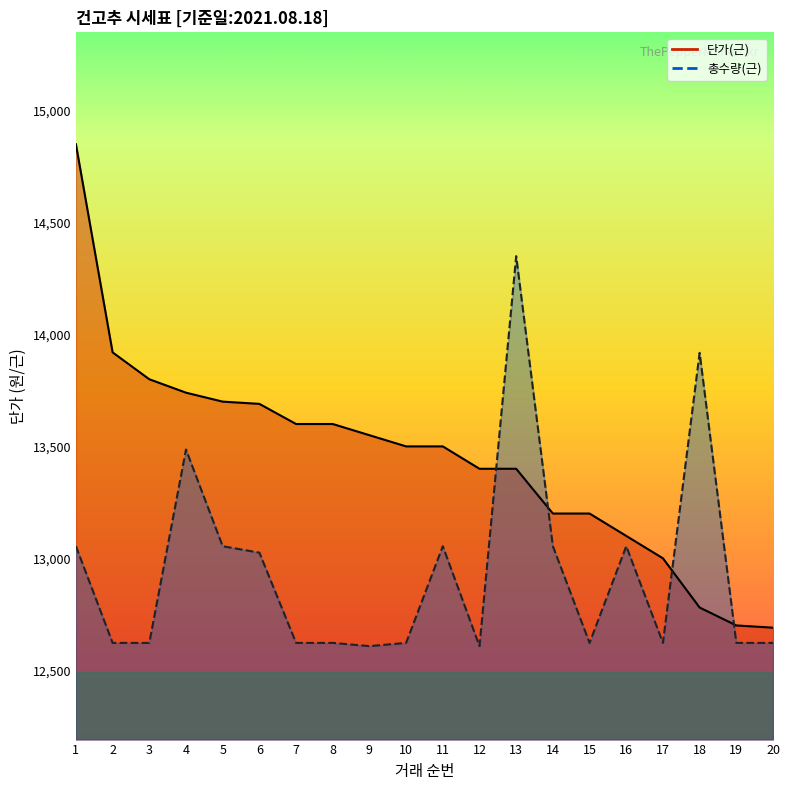

True or false: 총수량(근)_line has more than 1 interior local peaks.

True